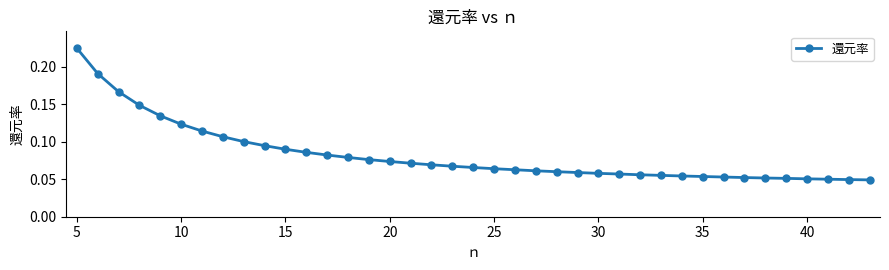

What is the sum of all values?

3.2